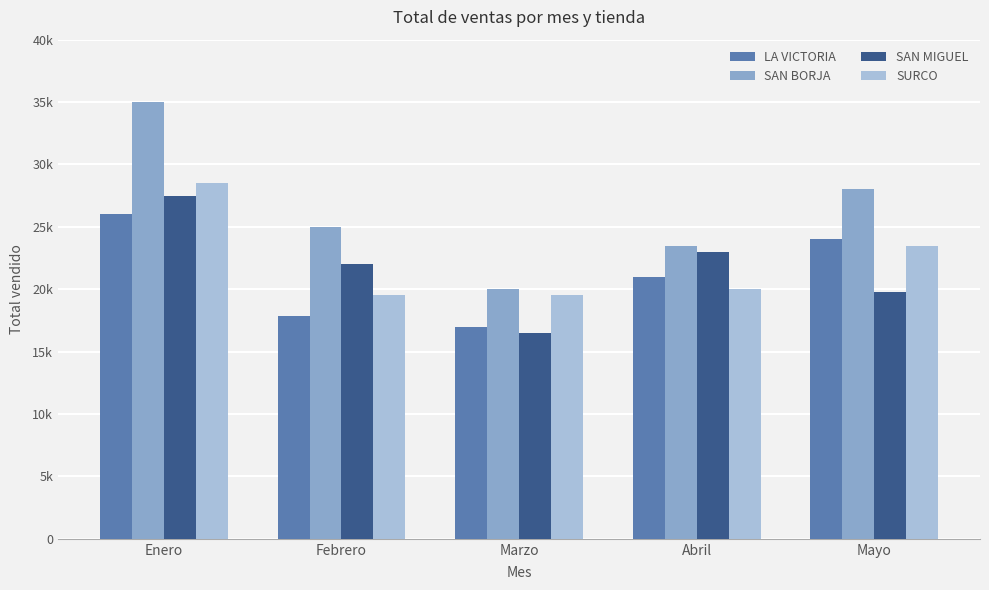

Reading left to right, transcribe all the data shown in this chart.

LA VICTORIA: Enero=26000	Febrero=17850	Marzo=17000	Abril=21000	Mayo=24000
SAN BORJA: Enero=35000	Febrero=25000	Marzo=20000	Abril=23500	Mayo=28000
SAN MIGUEL: Enero=27500	Febrero=22000	Marzo=16500	Abril=23000	Mayo=19800
SURCO: Enero=28500	Febrero=19500	Marzo=19500	Abril=20000	Mayo=23500